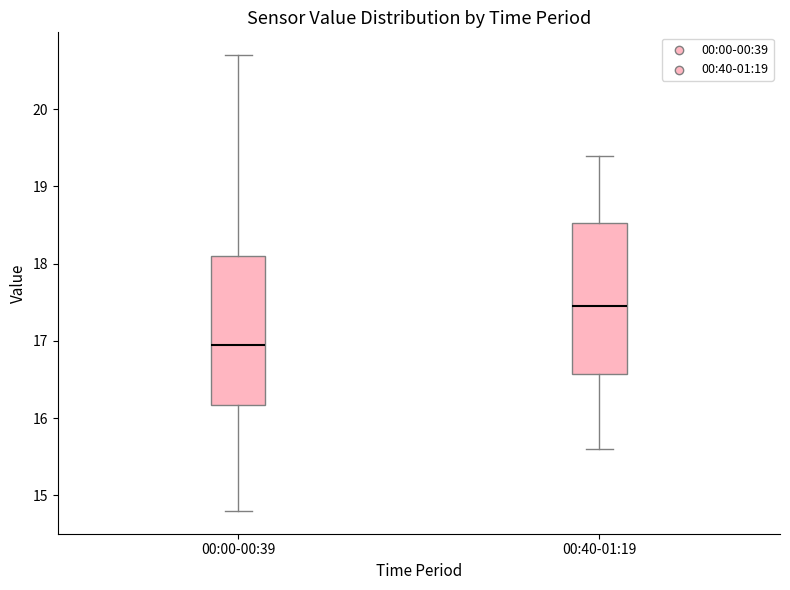

Reading left to right, transcribe this box plot: for each box, give where its median line is, the range the box spans, and where its two whiskers end, as read against the y-axis. The values are not printed on the chart, so give them approximately, as read against the axis.

00:00-00:39: median 17.0, box 16.2 to 18.1, whiskers 14.8 to 20.7
00:40-01:19: median 17.5, box 16.6 to 18.5, whiskers 15.6 to 19.4